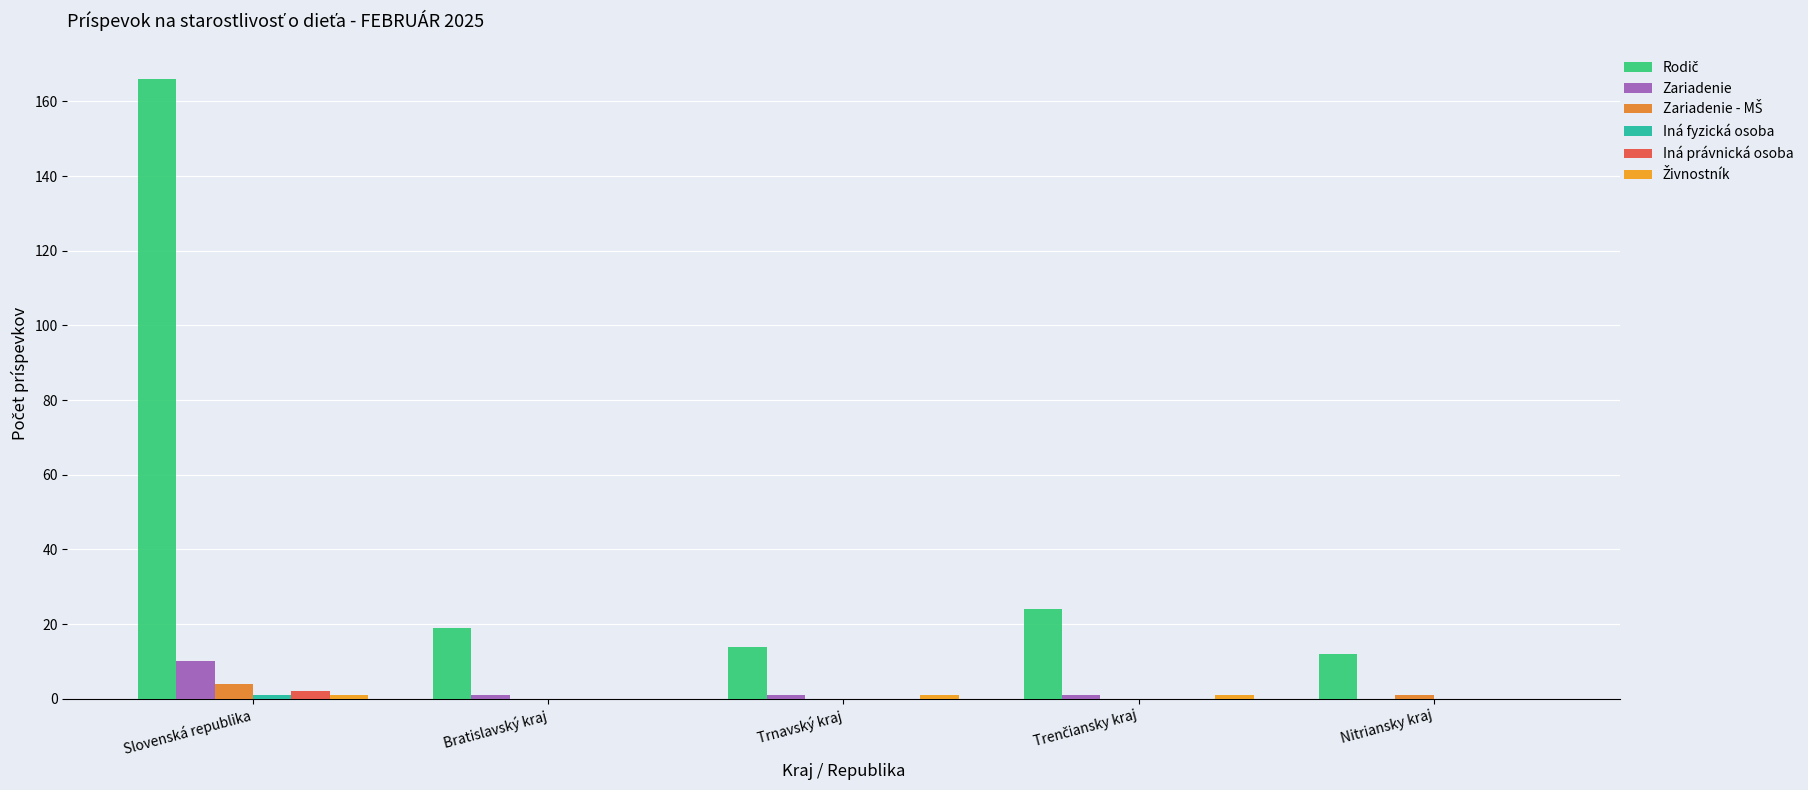

How many series are shown in this chart?

6